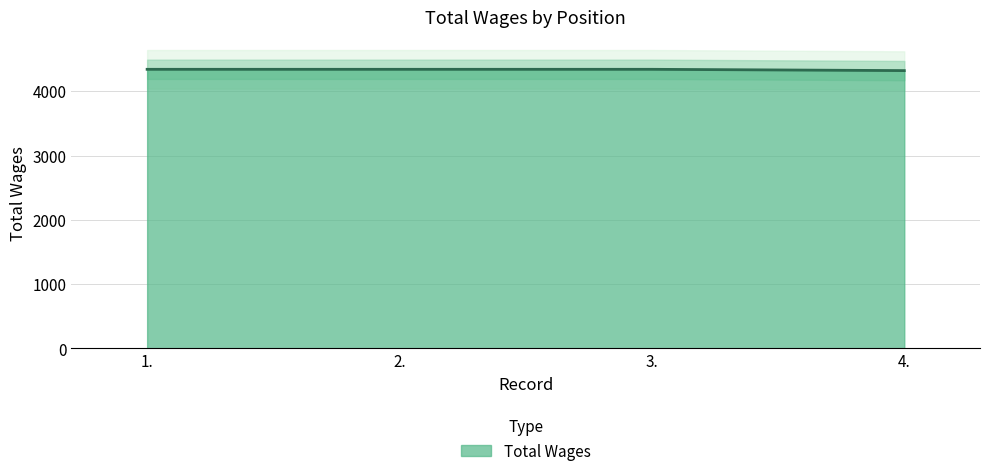

Is it true that the value at 1. is 4340?

True